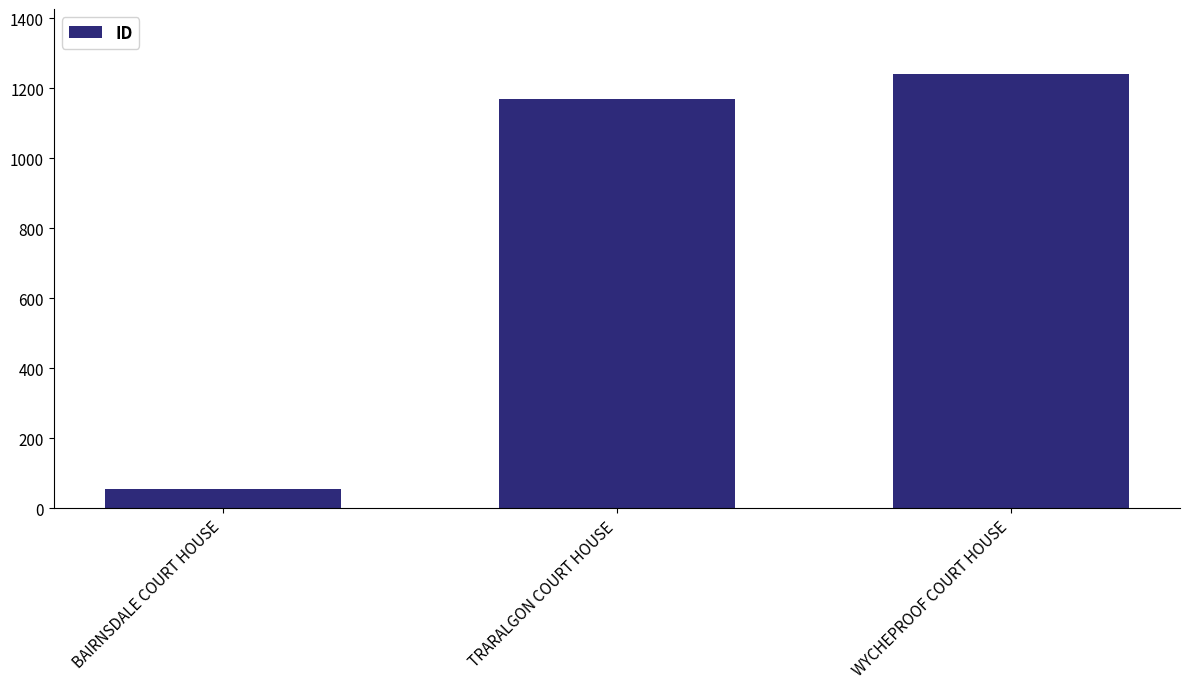

What is the difference between the maximum and minimum values?

1185